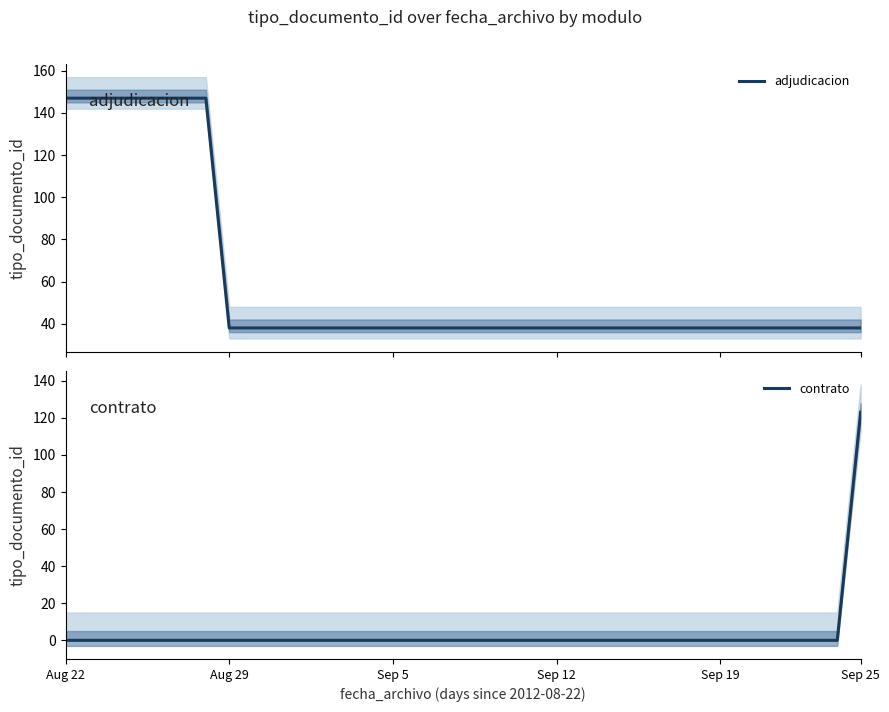

True or false: contrato has a value of 193 at Sep 25.

False